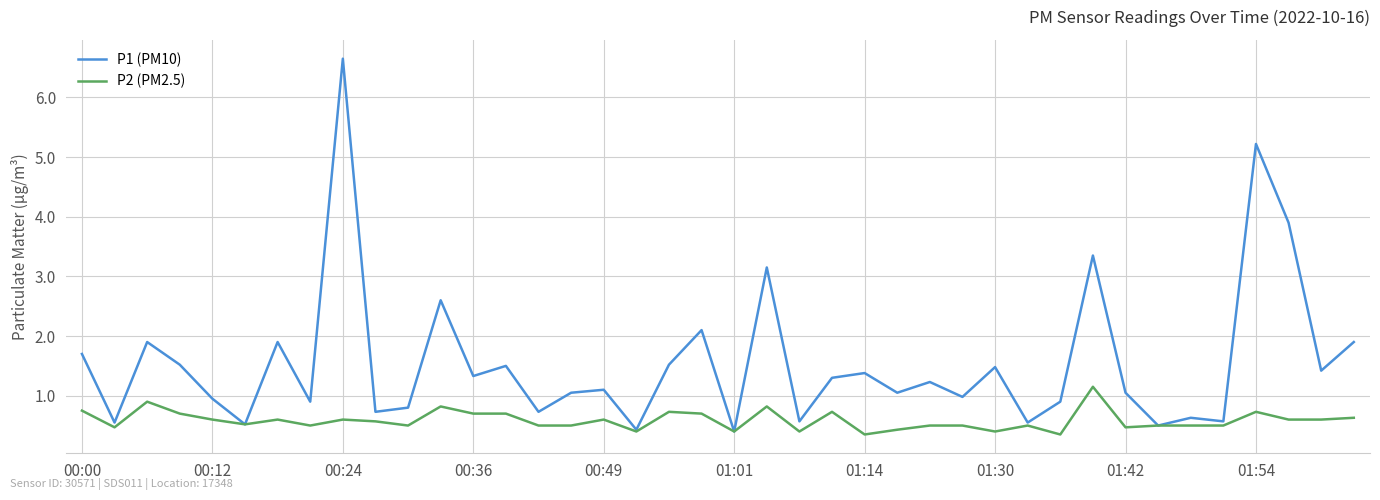

What are all the series names shown in the legend?

P1 (PM10), P2 (PM2.5)